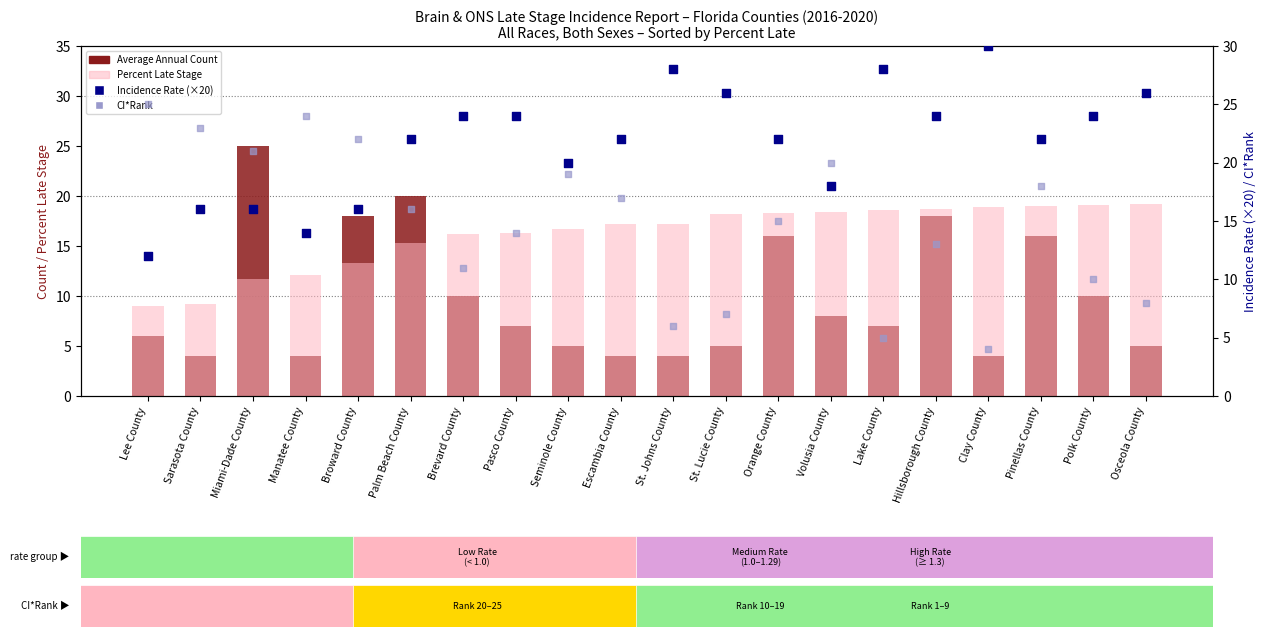

Which series has the largest Y range (max minus min)?

Average Annual Count